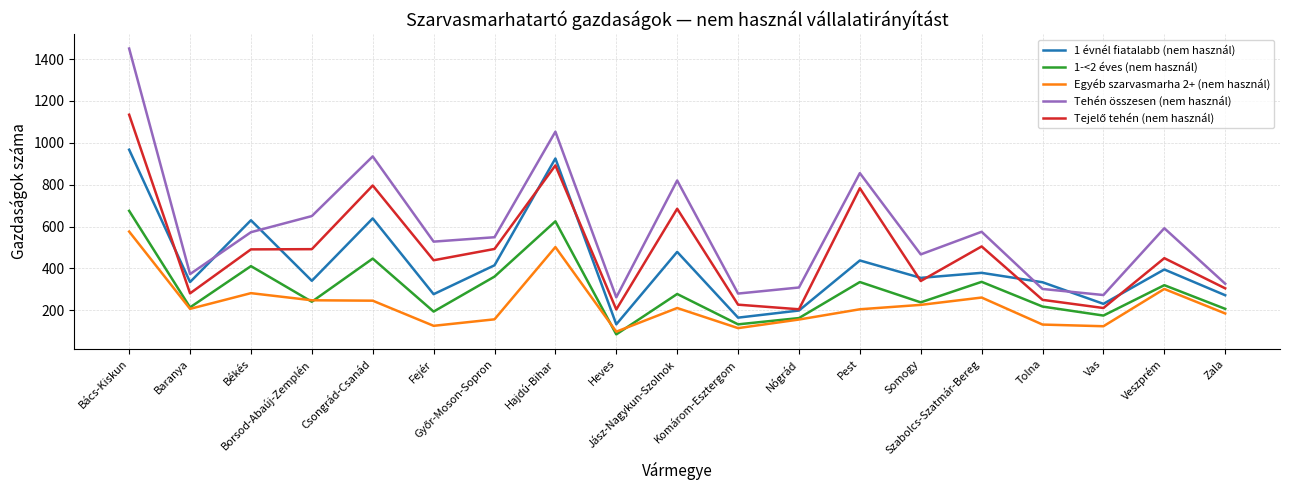

True or false: 1-<2 éves (nem használ) and 1 évnél fiatalabb (nem használ) cross at least once.

False